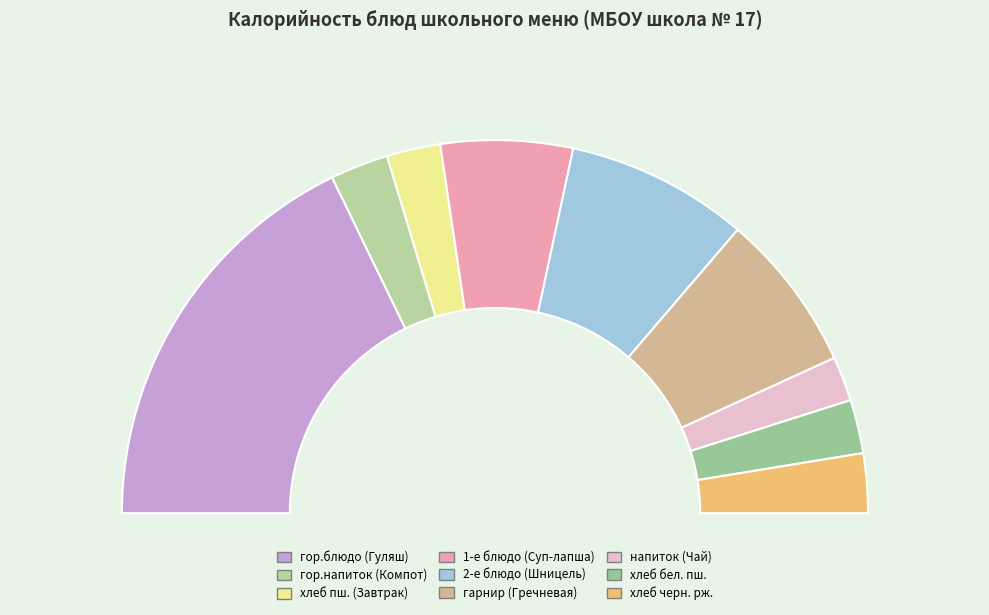

Rank the categories by value from highest to lowest.

гор.блюдо (Гуляш), 2-е блюдо (Шницель), гарнир (Гречневая), 1-е блюдо (Суп-лапша), хлеб черн. рж., гор.напиток (Компот), хлеб пш. (Завтрак), хлеб бел. пш., напиток (Чай)